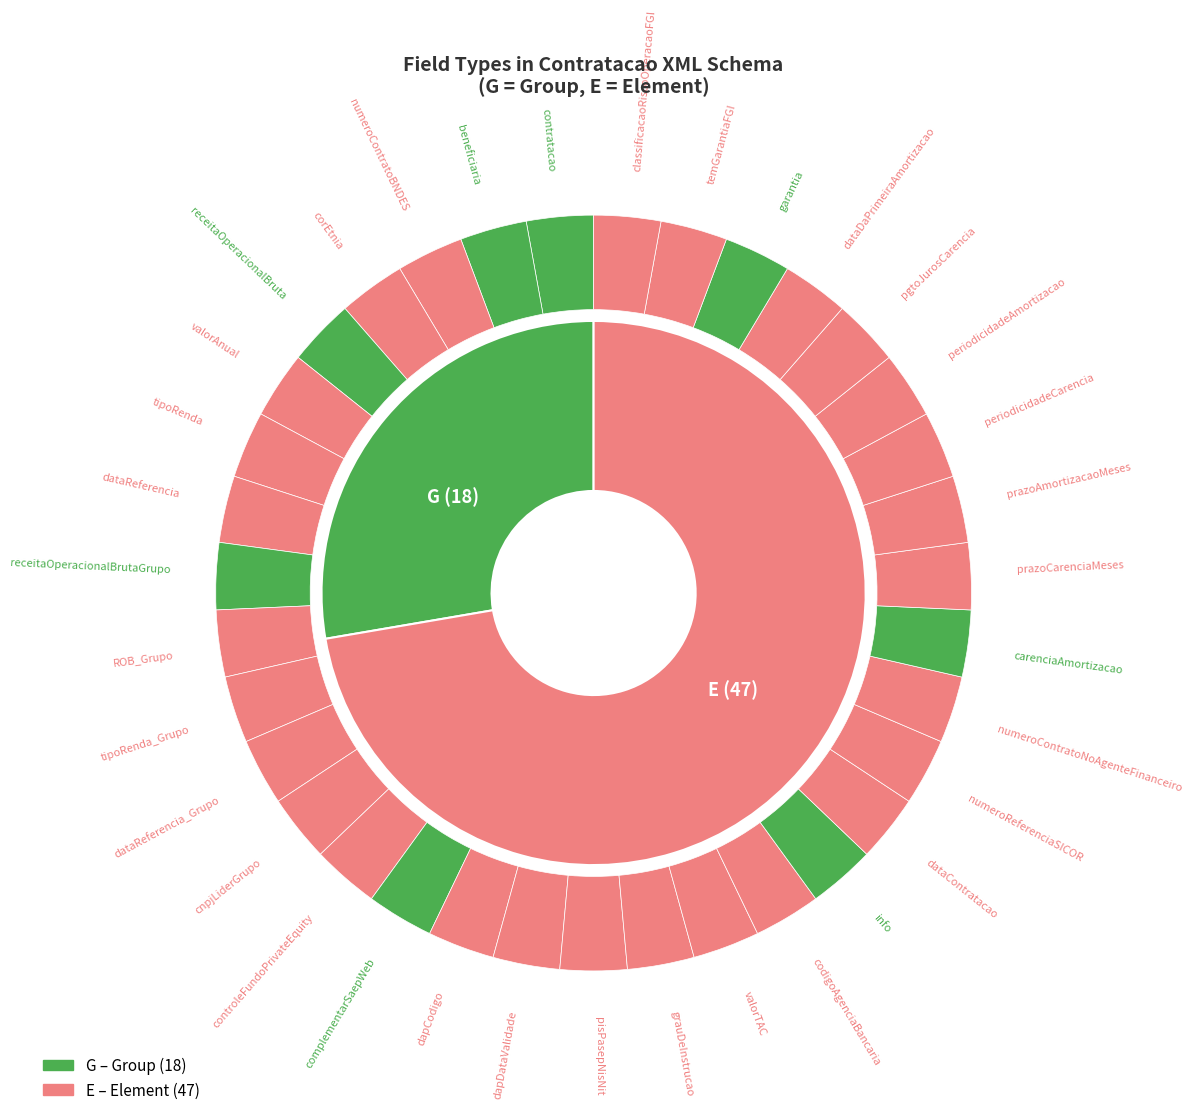

What is the smallest slice in the pie chart?

G